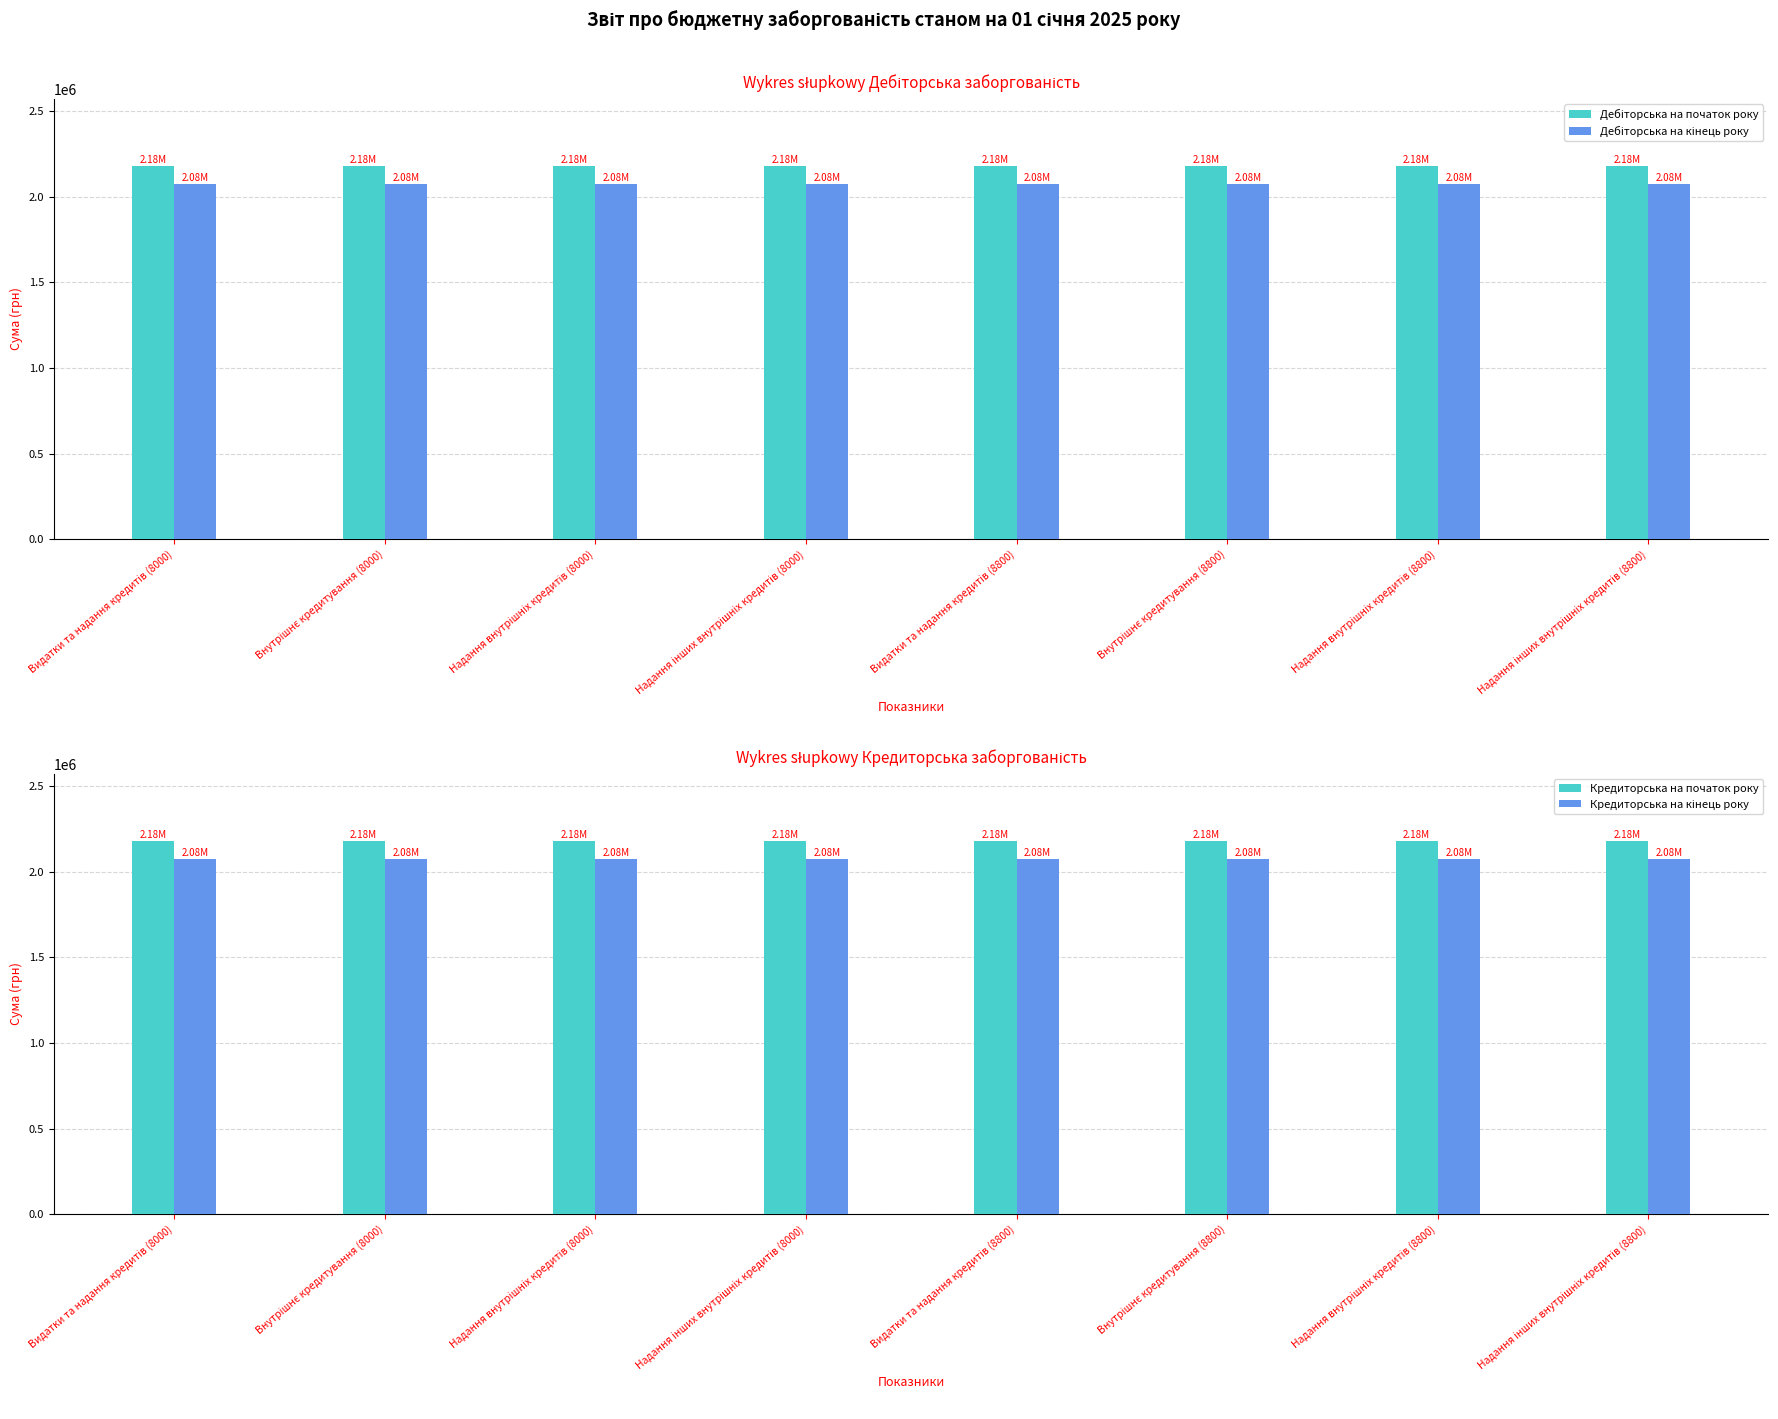

At which category is the sum across all series the highest?

Видатки та надання кредитів (8000)